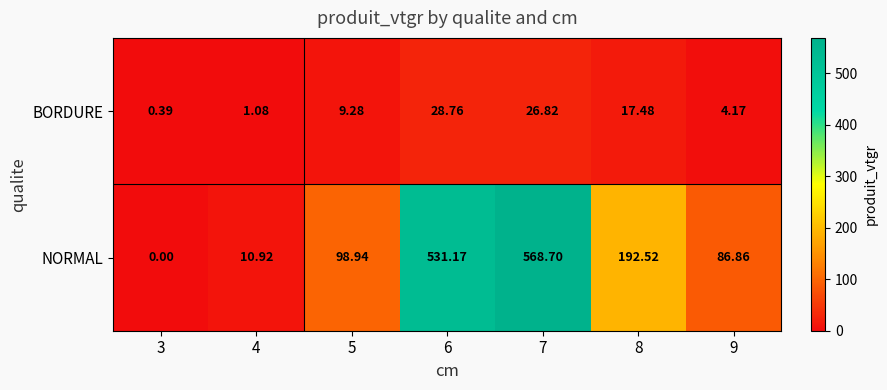

Which series has the widest spread of values?

NORMAL